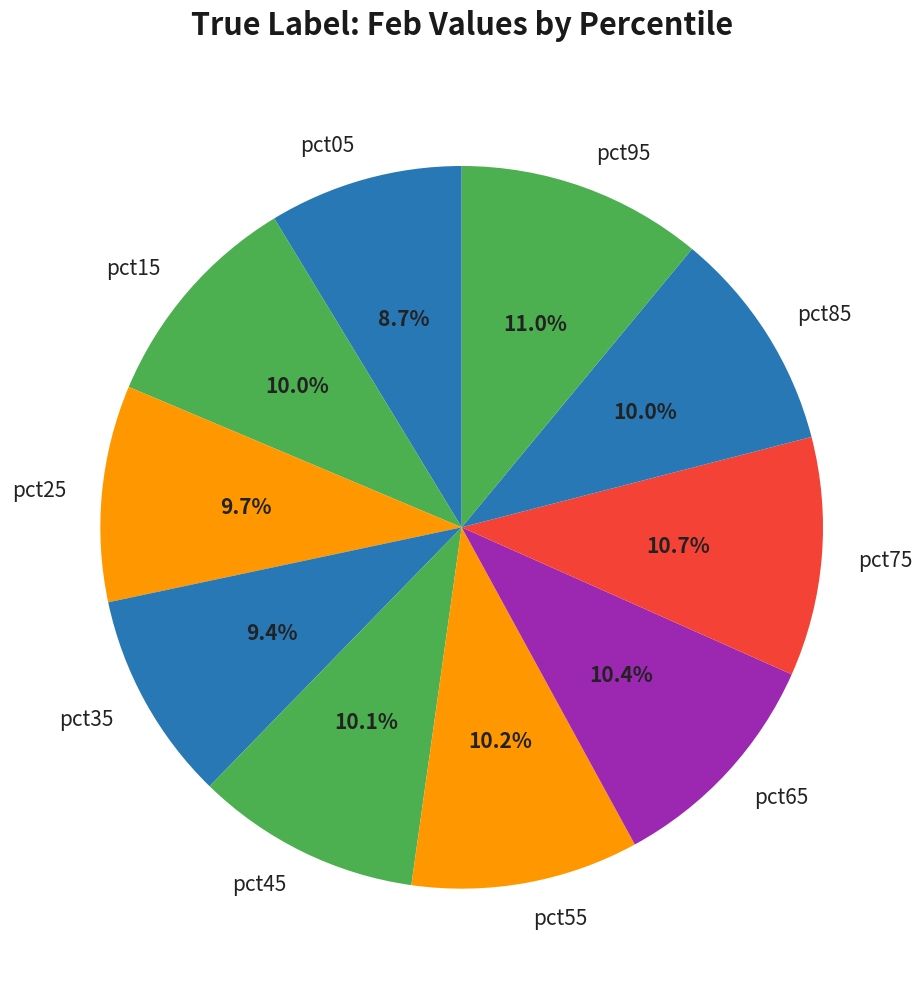

To the nearest percent, what percentage of the pie is pct05?

9%